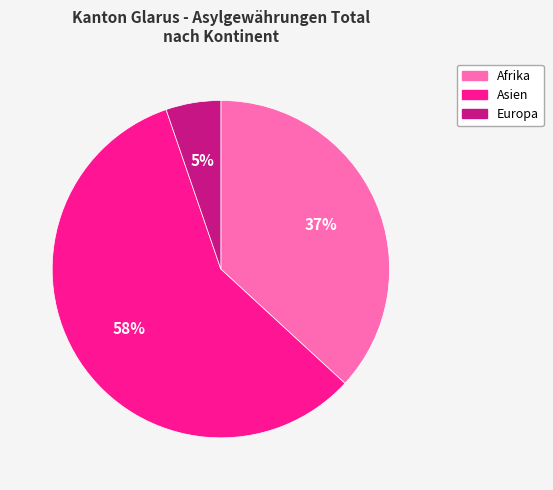

Is it true that Europa is 5% of the pie?

True